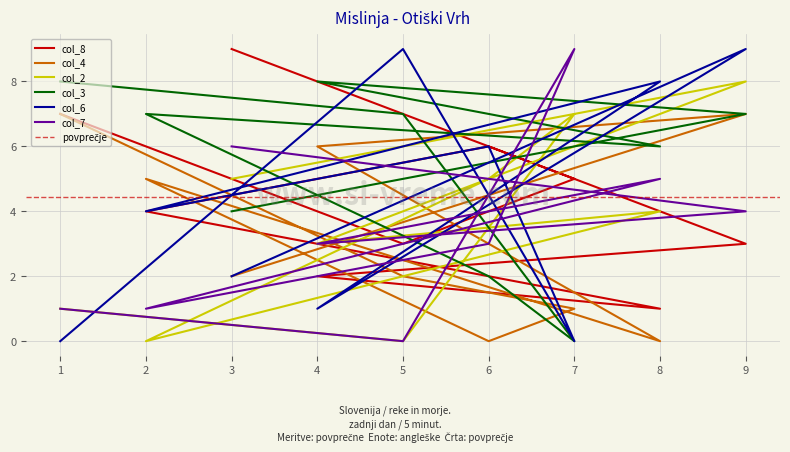

What is the difference between the second highest and minimum values in the col_2 series?

7